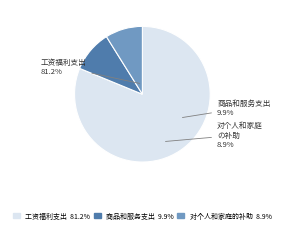

To the nearest percent, what portion does 商品和服务支出 represent?

10%